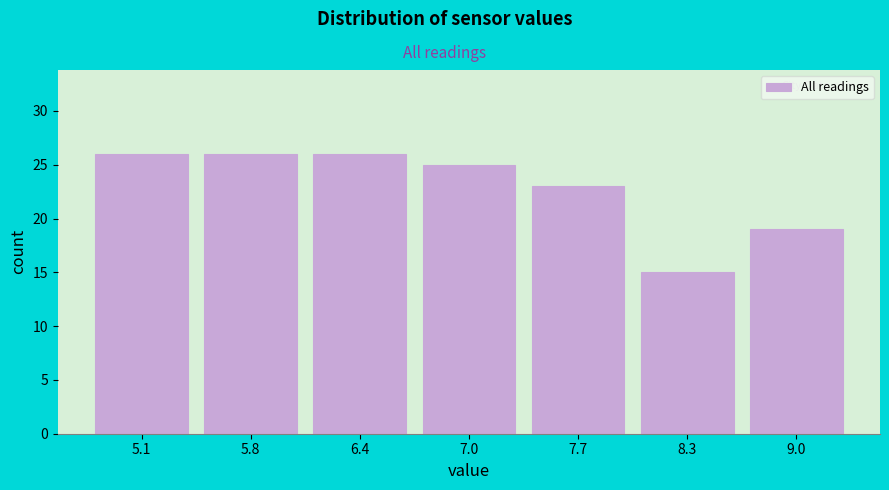

Reading left to right, list all the values displayed in this chart.

26	26	26	25	23	15	19